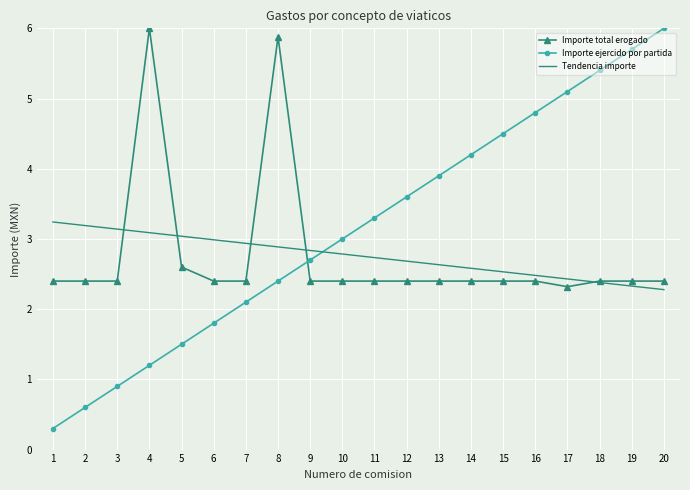

Between which two adjacent categories do Tendencia importe and Importe ejercido por partida first intersect?

9 and 10